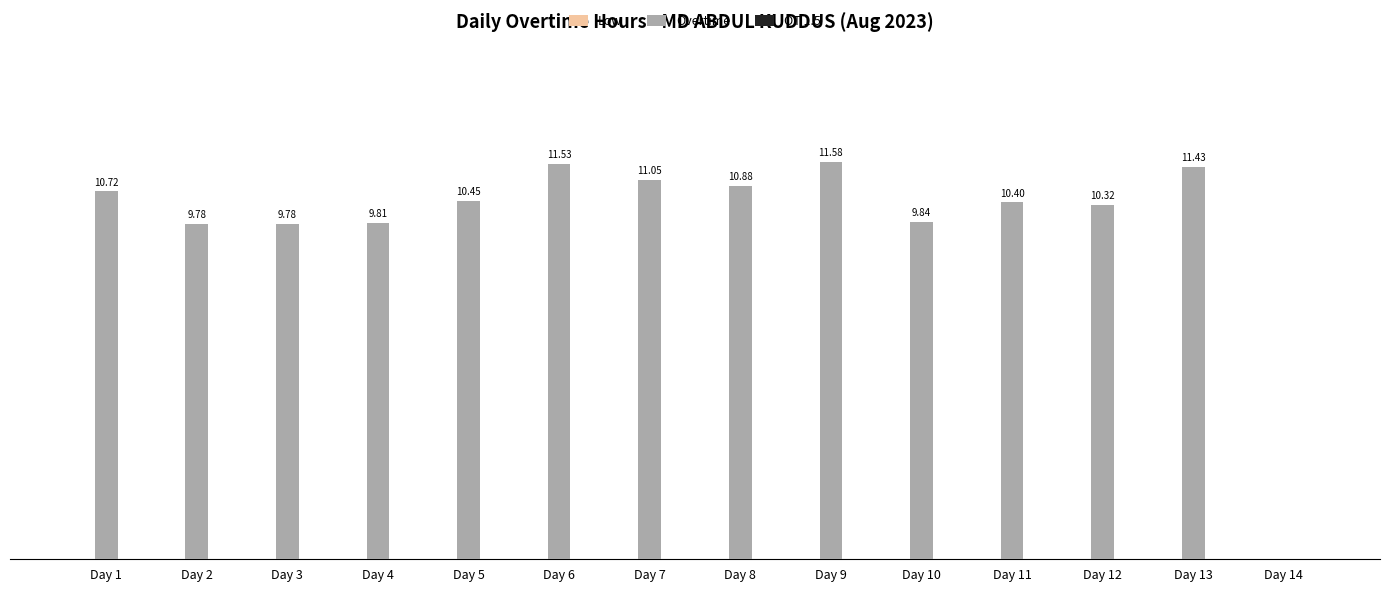

Which has a higher value, Day 7 or Day 4?

Day 7